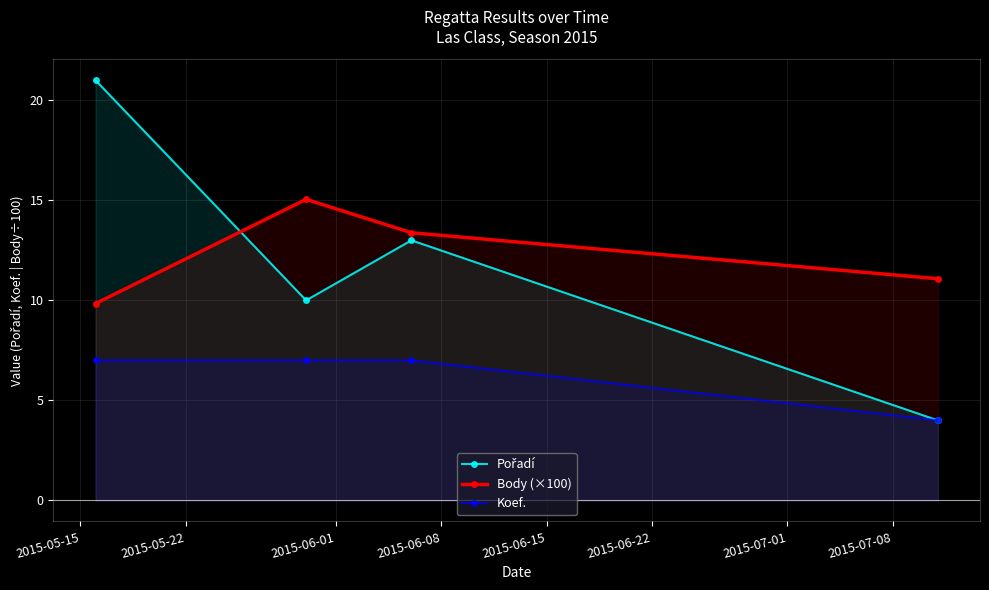

What is the value of the Body (×100) point at the 3rd from the left?

13.4